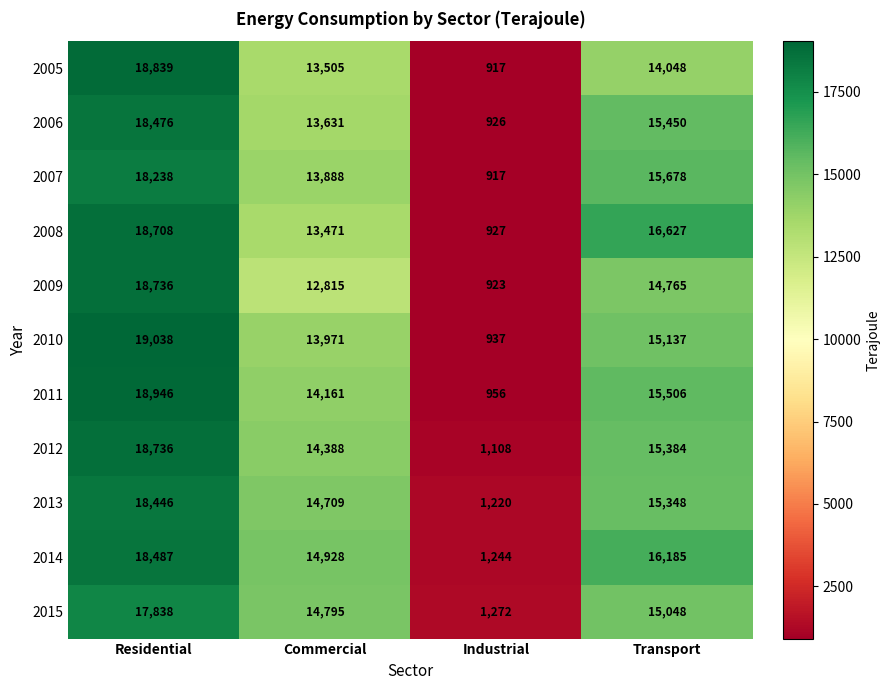

What is the total value across all series at Industrial?

11347